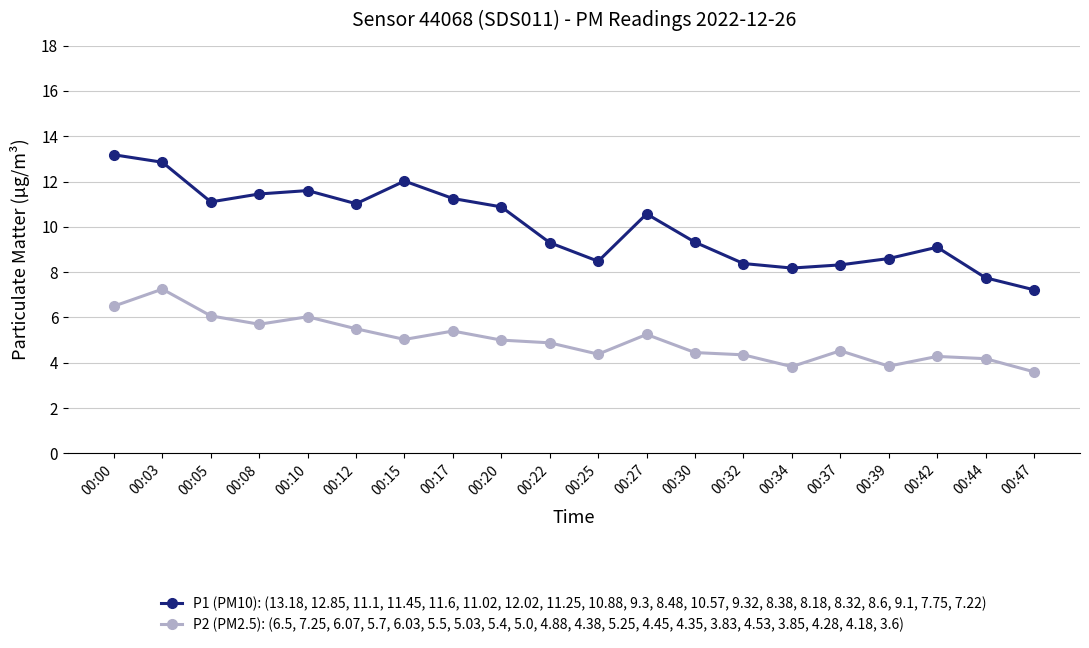

At how many categories does at least one series exceed 7?

20